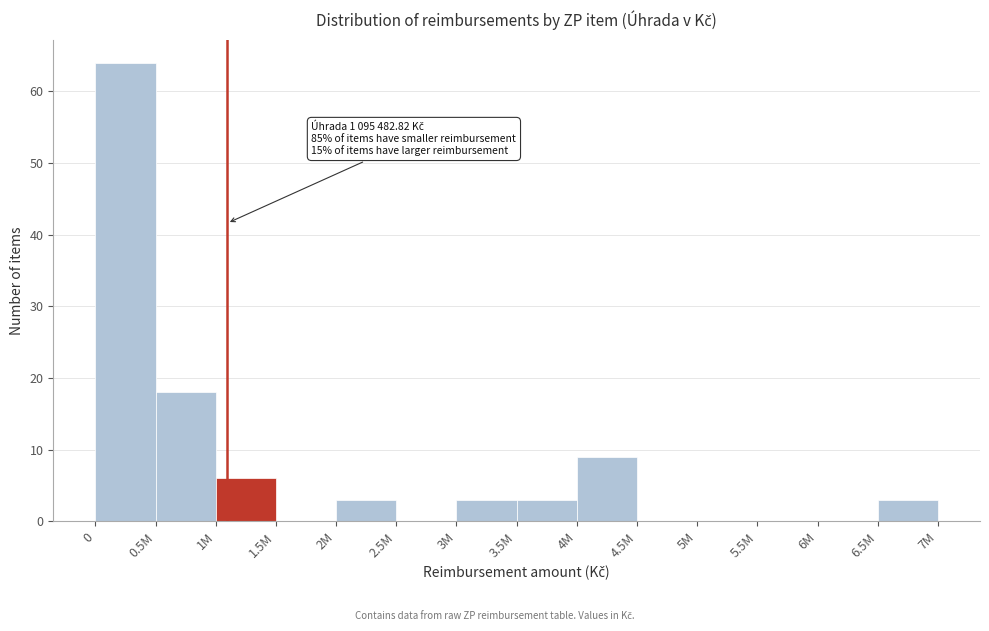

Reading left to right, list all the values displayed in this chart.

0=64	0.5M=18	1M=6	1.5M=0	2M=3	2.5M=0	3M=3	3.5M=3	4M=9	4.5M=0	5M=0	5.5M=0	6M=0	6.5M=3